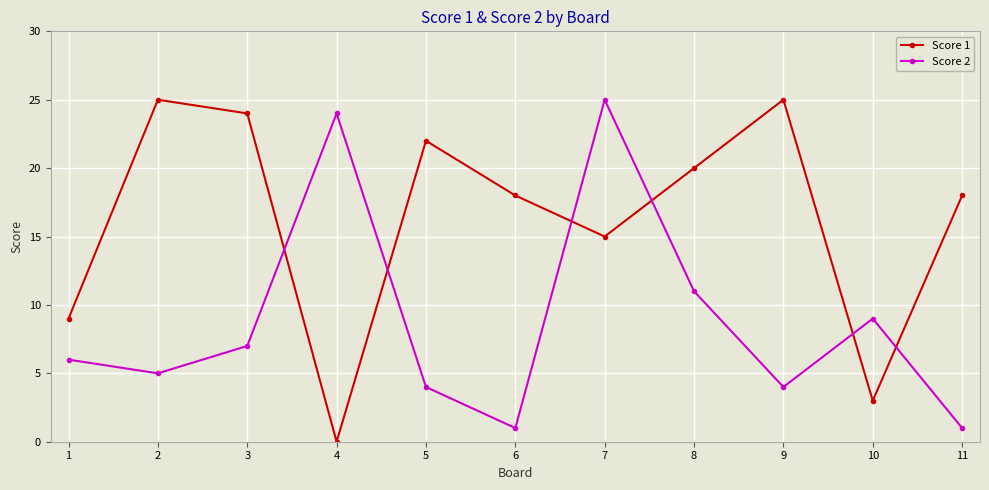

What is the average value of the Score 2 series?

9